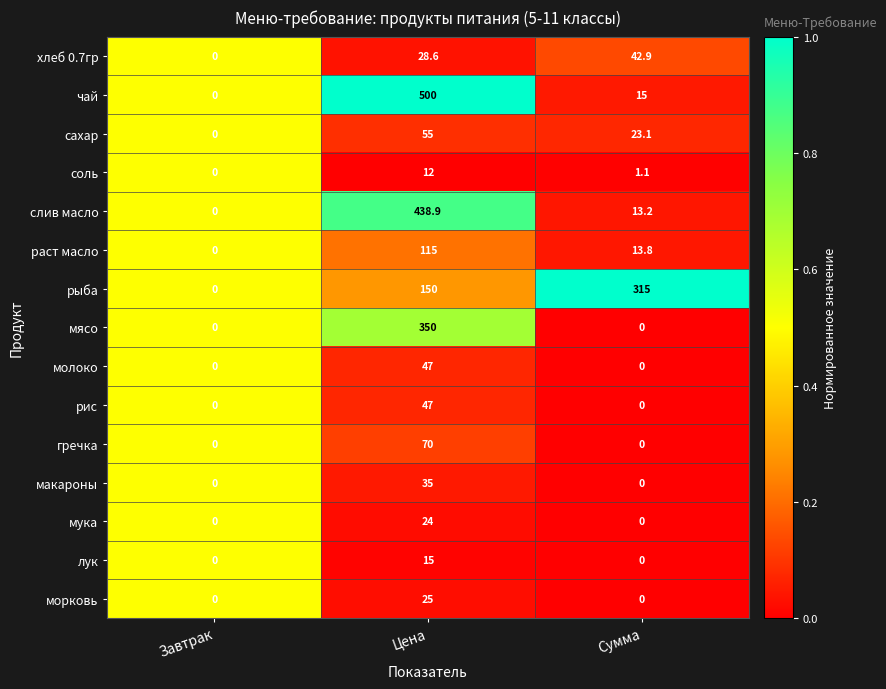

Is the value of соль at Завтрак greater than the value of слив масло at Цена?

No